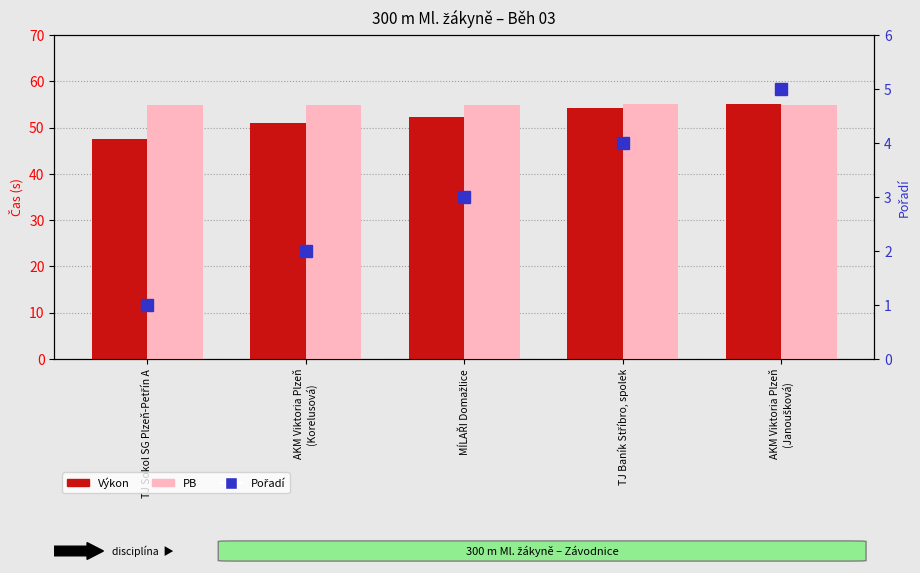

What is the minimum value shown in the chart?

1.0